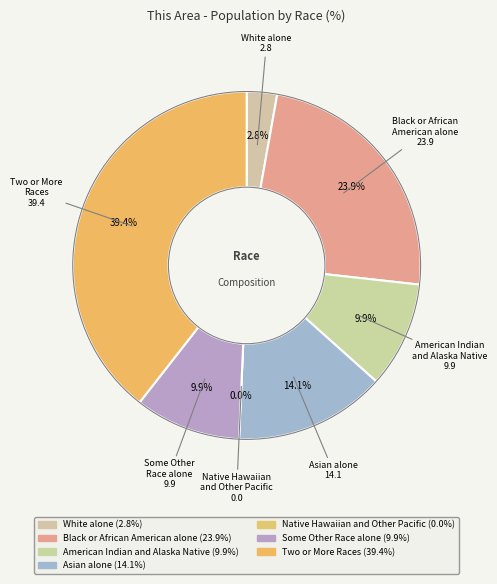

How many segments does this pie chart have?

7